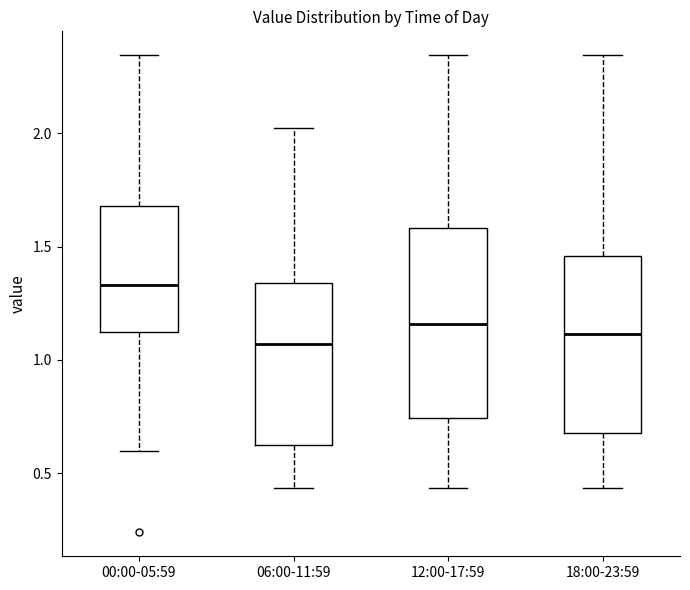

Reading left to right, transcribe this box plot: for each box, give where its median line is, the range the box spans, and where its two whiskers end, as read against the y-axis. The values are not printed on the chart, so give them approximately, as read against the axis.

00:00-05:59: median 1.35, box 1.10 to 1.70, whiskers 0.60 to 2.35
06:00-11:59: median 1.05, box 0.65 to 1.35, whiskers 0.45 to 2.05
12:00-17:59: median 1.15, box 0.75 to 1.60, whiskers 0.45 to 2.35
18:00-23:59: median 1.10, box 0.70 to 1.45, whiskers 0.45 to 2.35